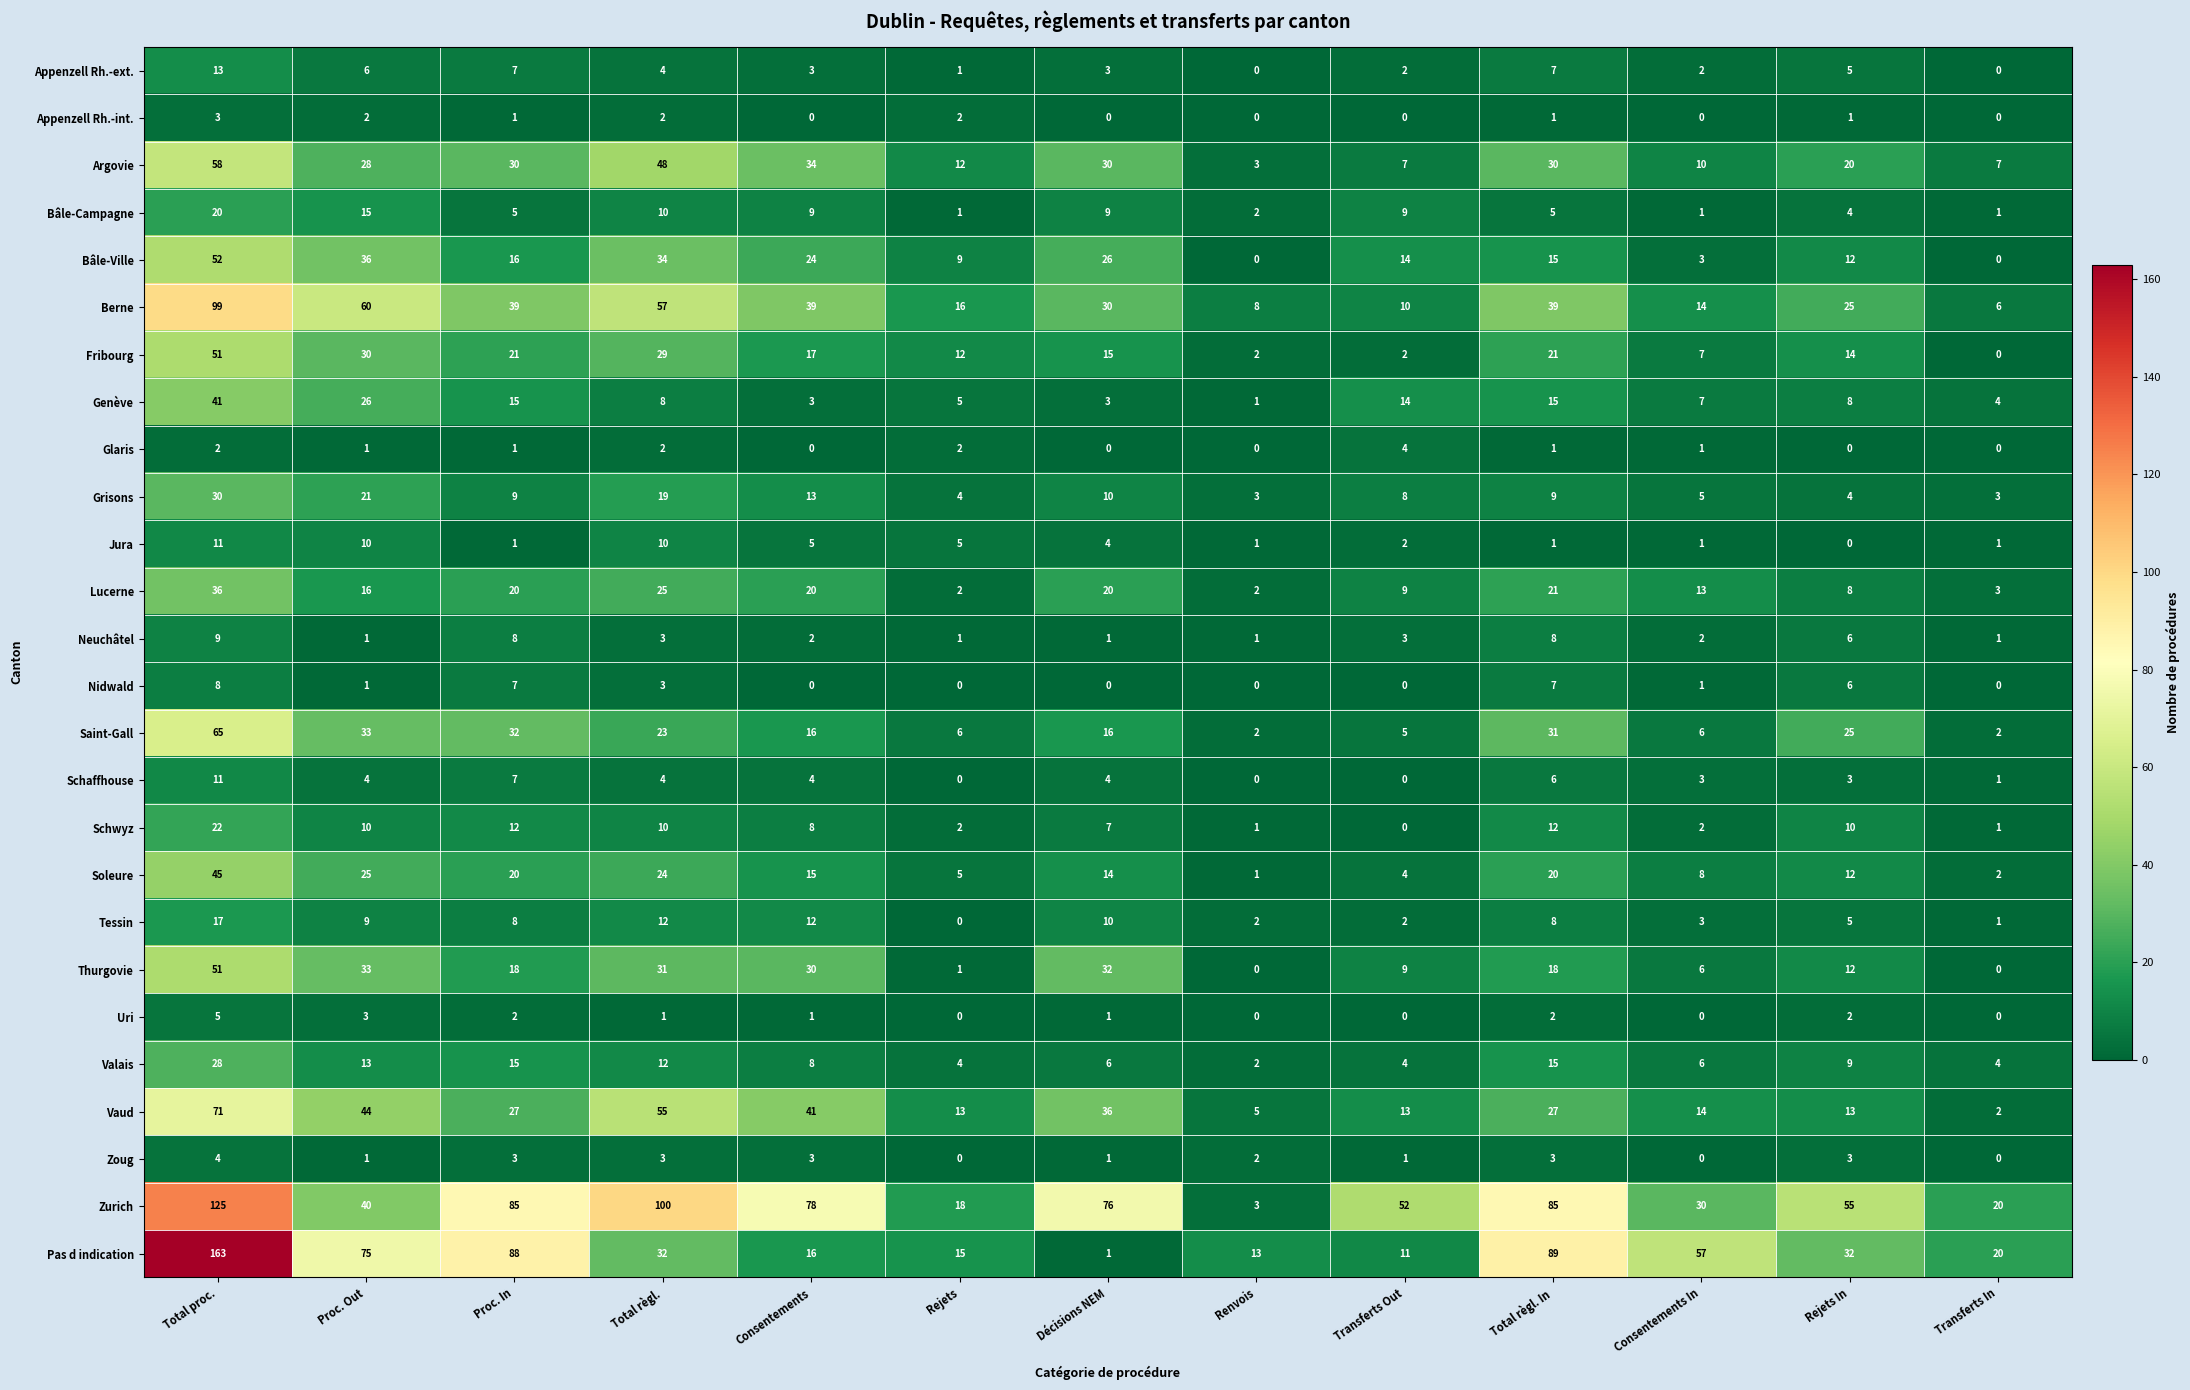

The value of Neuchâtel at Proc. In is 8. True or false?

True